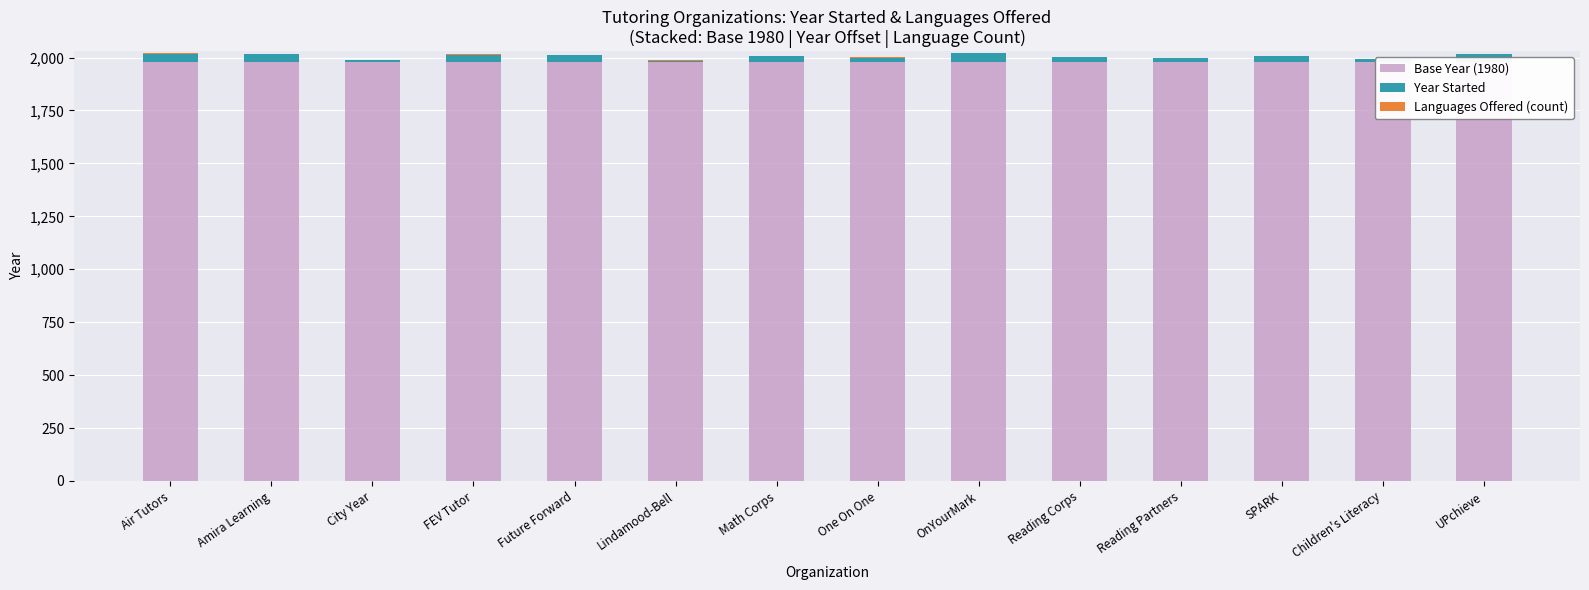

How many bars are there in total?

42